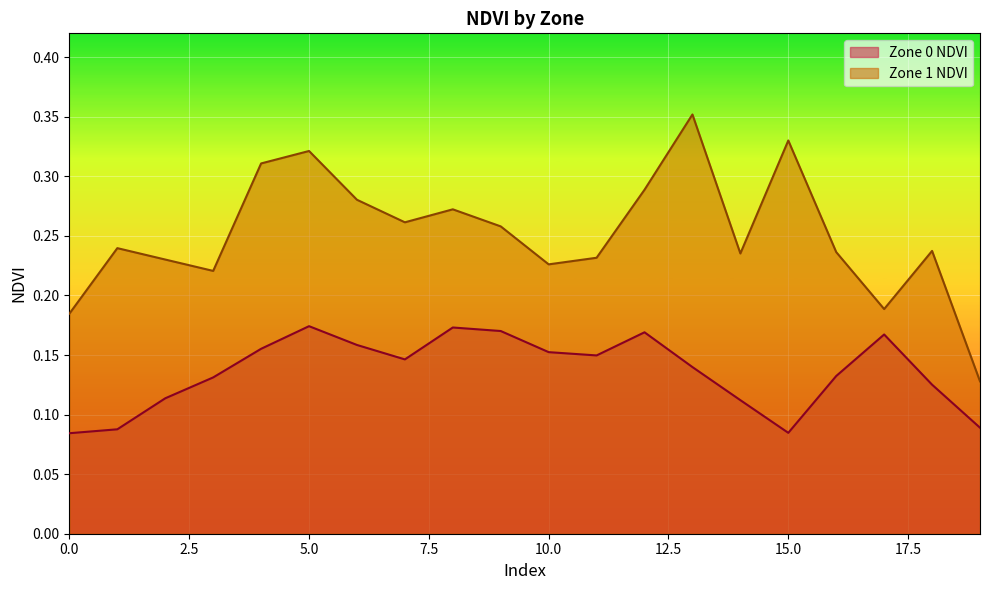

What is the highest value of the Zone 1 NDVI series?

0.4